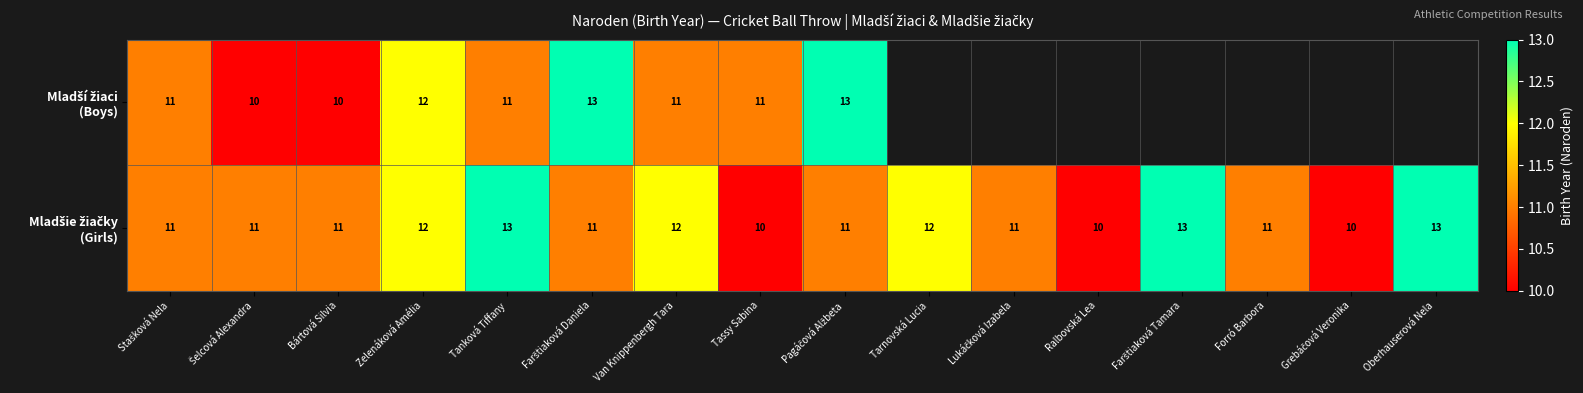

The Mladšie žiačky (Girls) series shows 16.5 at Tarnovská Lucia. True or false?

False